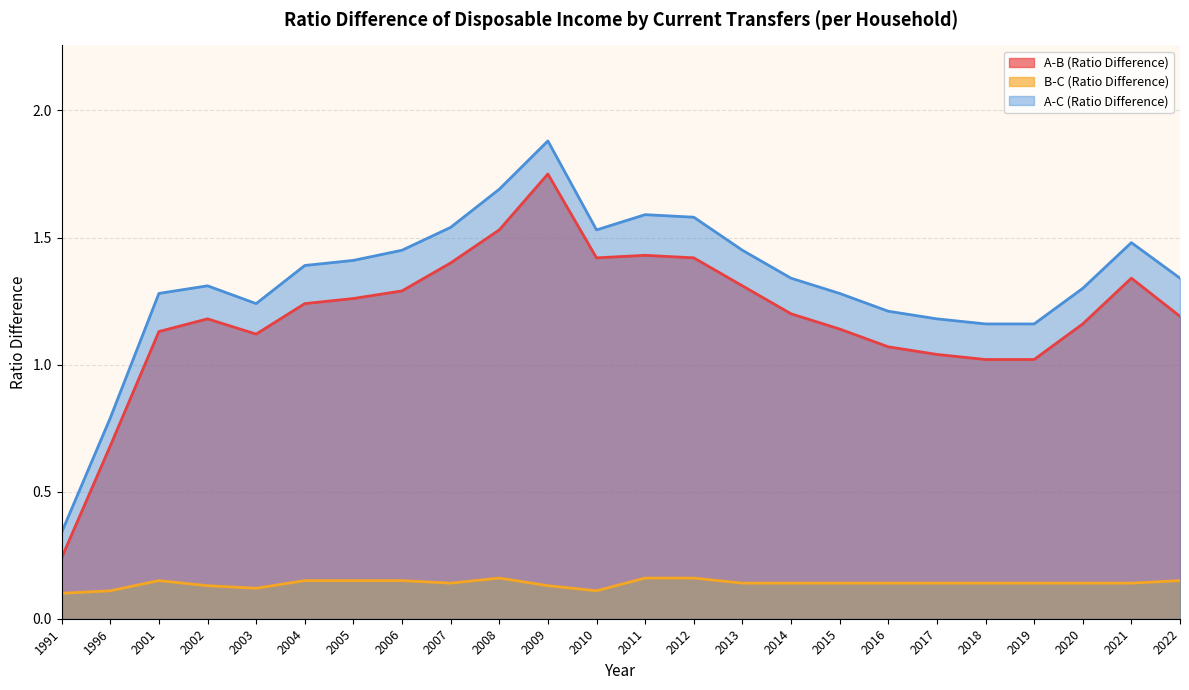

True or false: A-B (Ratio Difference) and A-C (Ratio Difference) cross at least once.

False